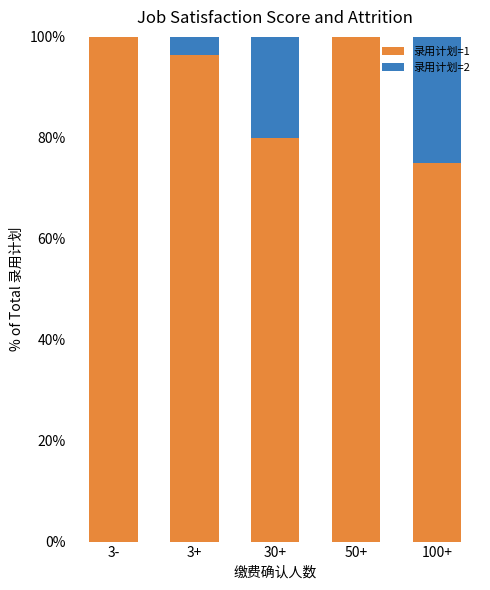

What is the highest value of the 录用计划=1 series?

100.0